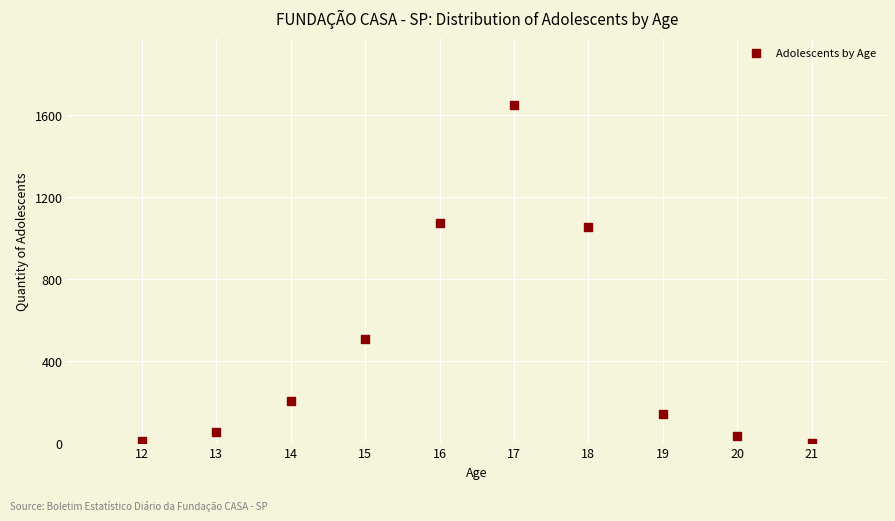

What is the range of X values (max minus min)?

9